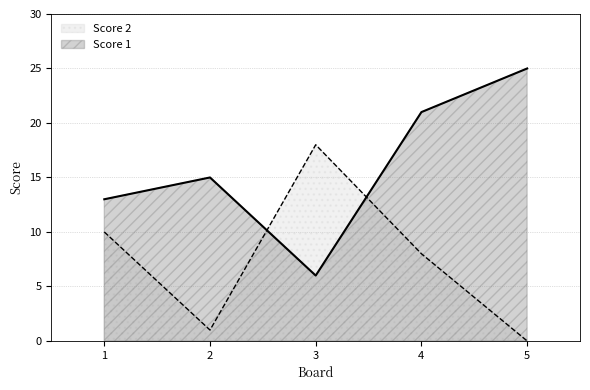

Rank the series at 4 from highest to lowest value.

Score 1, Score 2